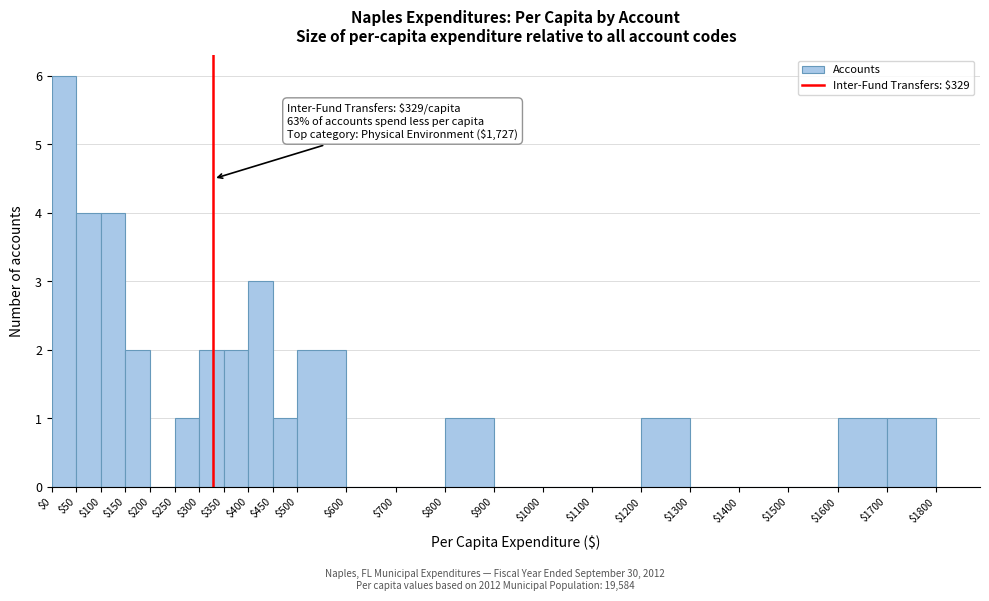

Over which range of the x-axis is the bar tallest?

$0 to $50